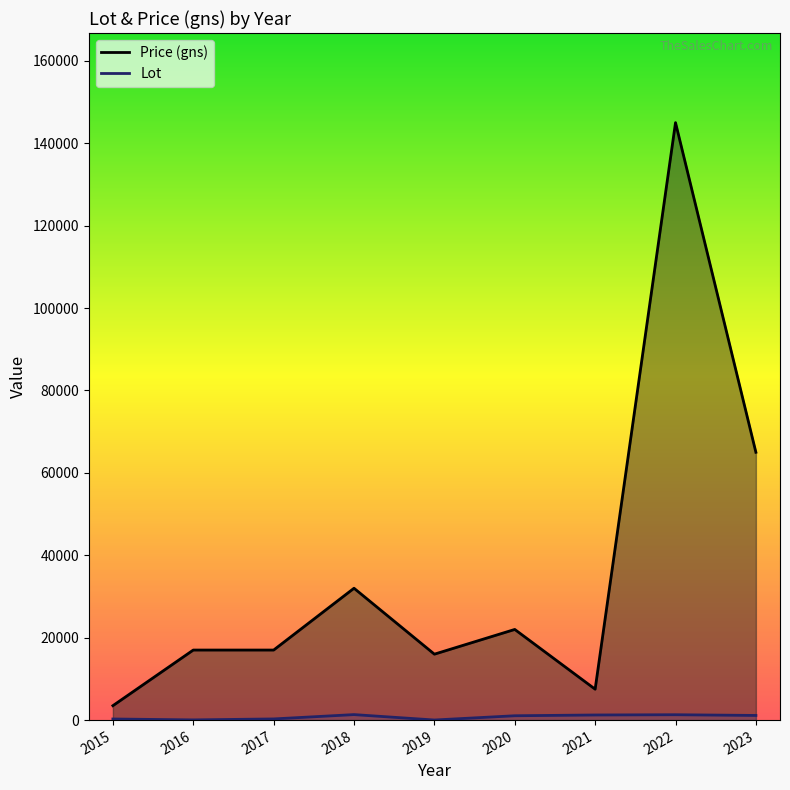

What is the minimum value shown in the chart?

22